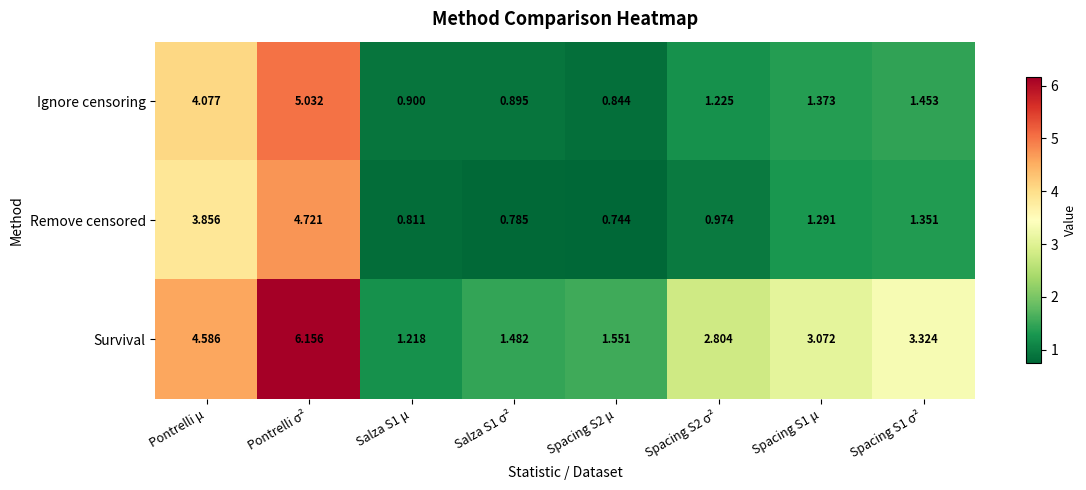

At which label does Ignore censoring first exceed 1?

Pontrelli μ